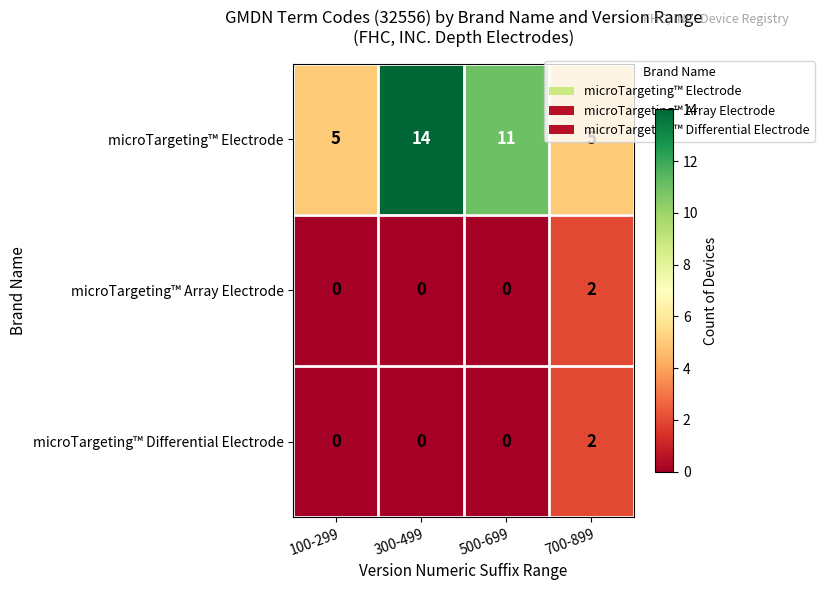

Which series changed the most between 100-299 and 300-499?

microTargeting™ Electrode